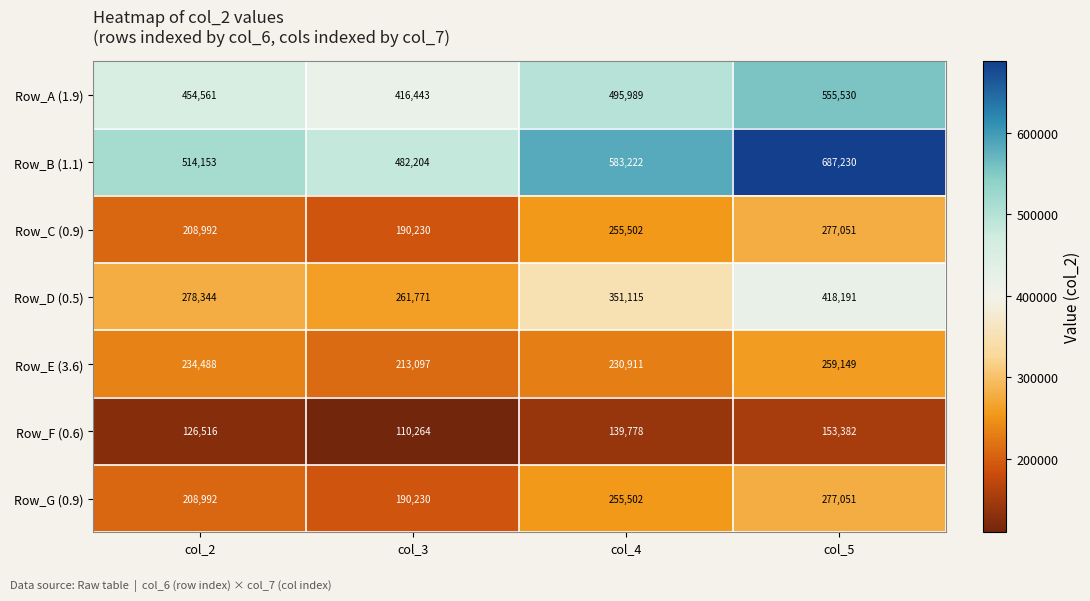

At which category does the chart reach its minimum across all series?

col_3